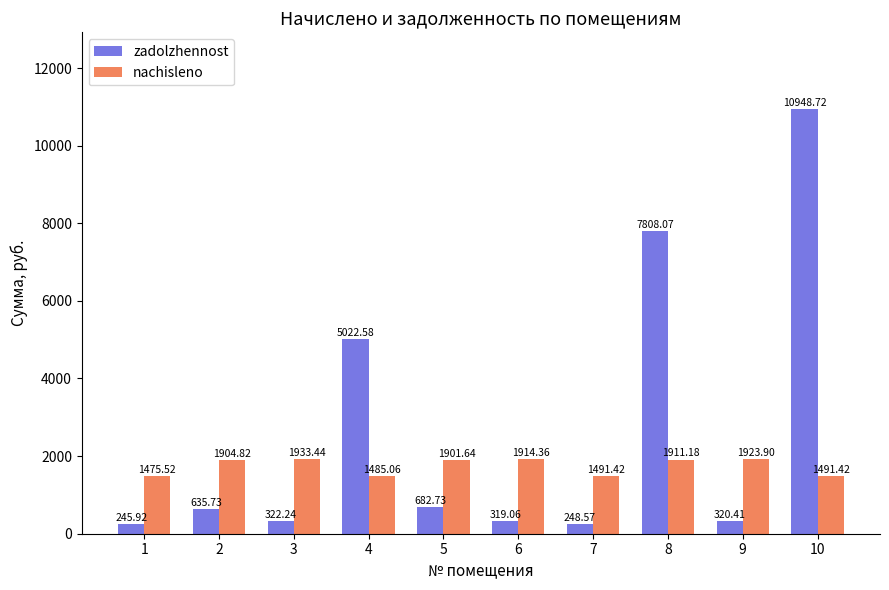

Reading left to right, transcribe all the data shown in this chart.

zadolzhennost: 245.9	635.7	322.2	5022.6	682.7	319.1	248.6	7808.1	320.4	10948.7
nachisleno: 1475.5	1904.8	1933.4	1485.1	1901.6	1914.4	1491.4	1911.2	1923.9	1491.4